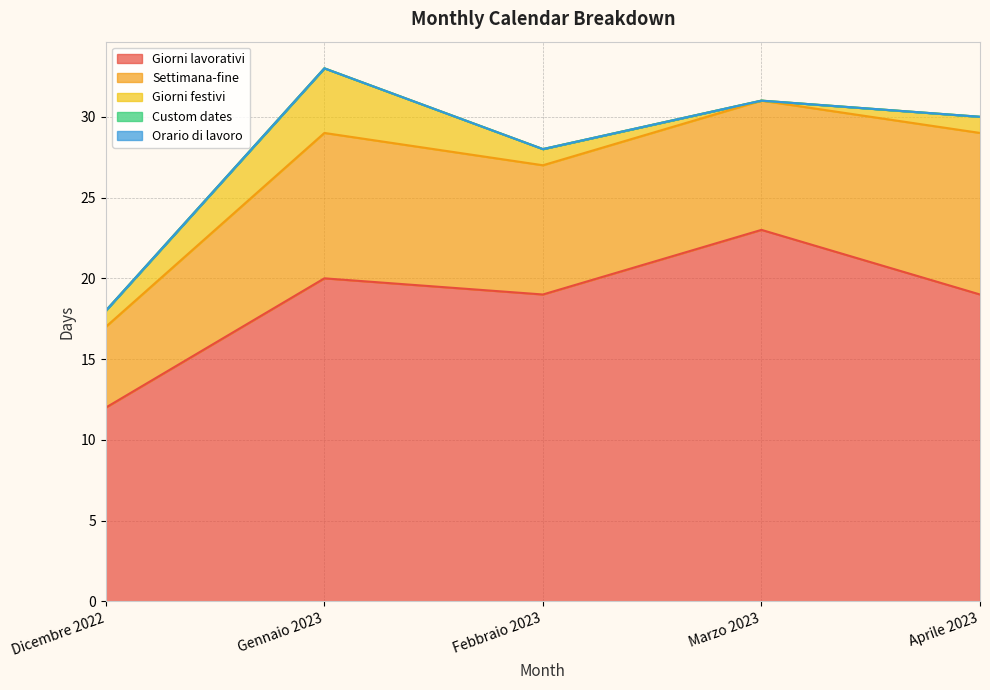

How many lines are shown in the chart?

5